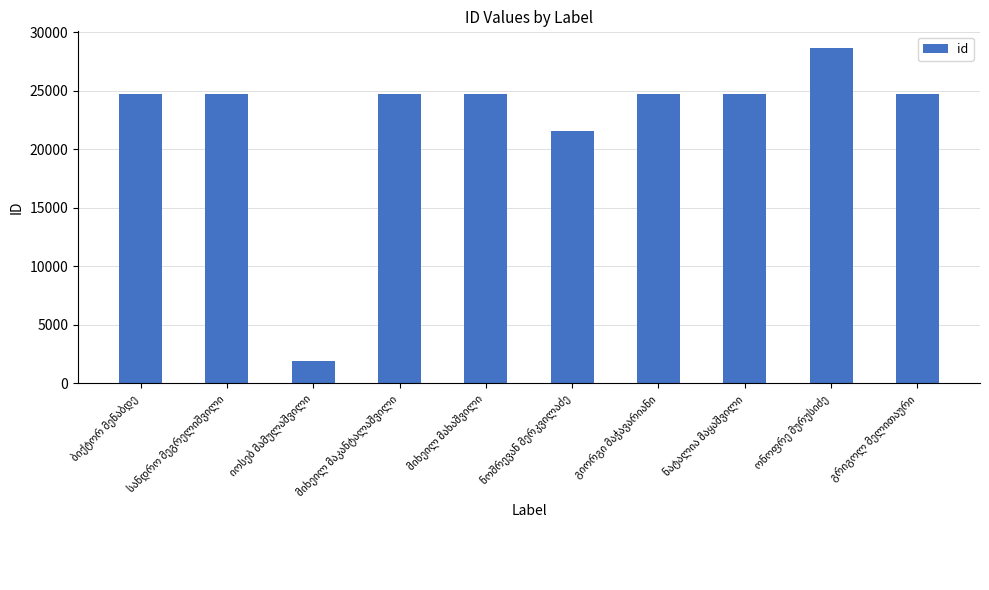

What is the value of the 1st bar from the left?

24682